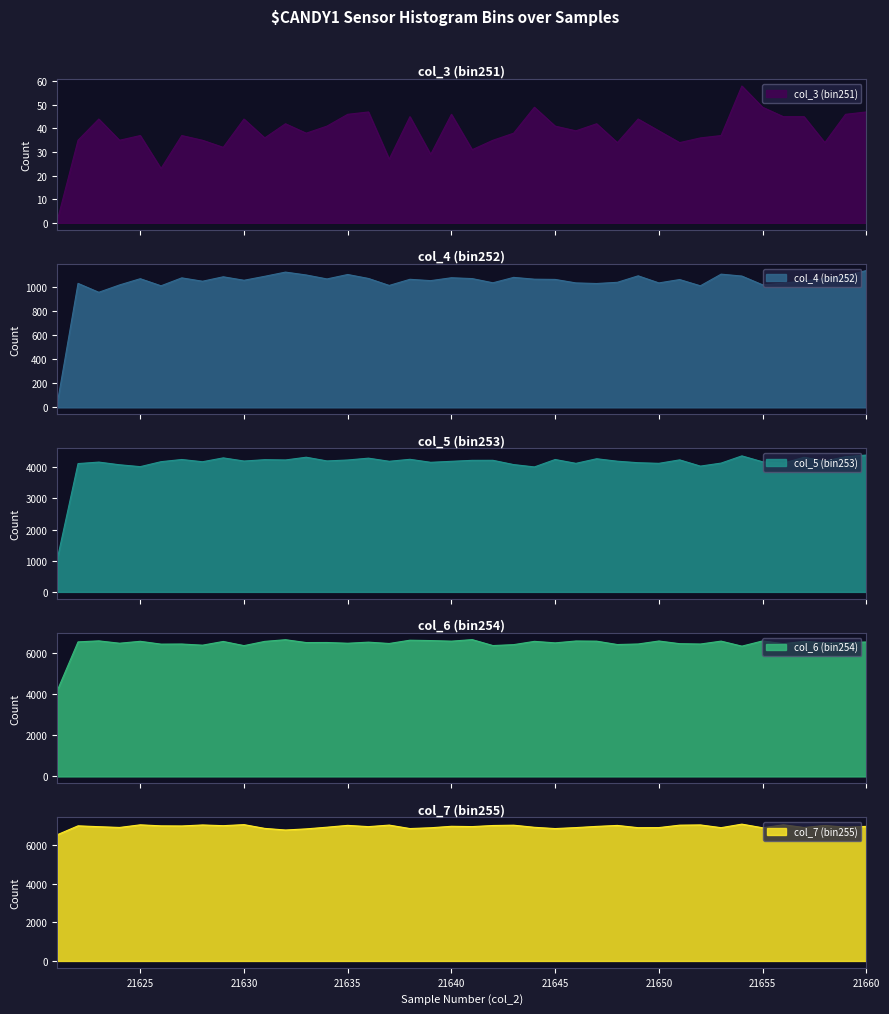

List the labels in order of col_3 (bin251) value, largest first.

21654, 21644, 21655, 21636, 21660, 21635, 21640, 21659, 21638, 21656, 21657, 21623, 21630, 21649, 21632, 21647, 21634, 21645, 21646, 21650, 21633, 21643, 21625, 21627, 21653, 21631, 21652, 21622, 21624, 21628, 21642, 21648, 21651, 21658, 21629, 21641, 21639, 21637, 21626, 21621